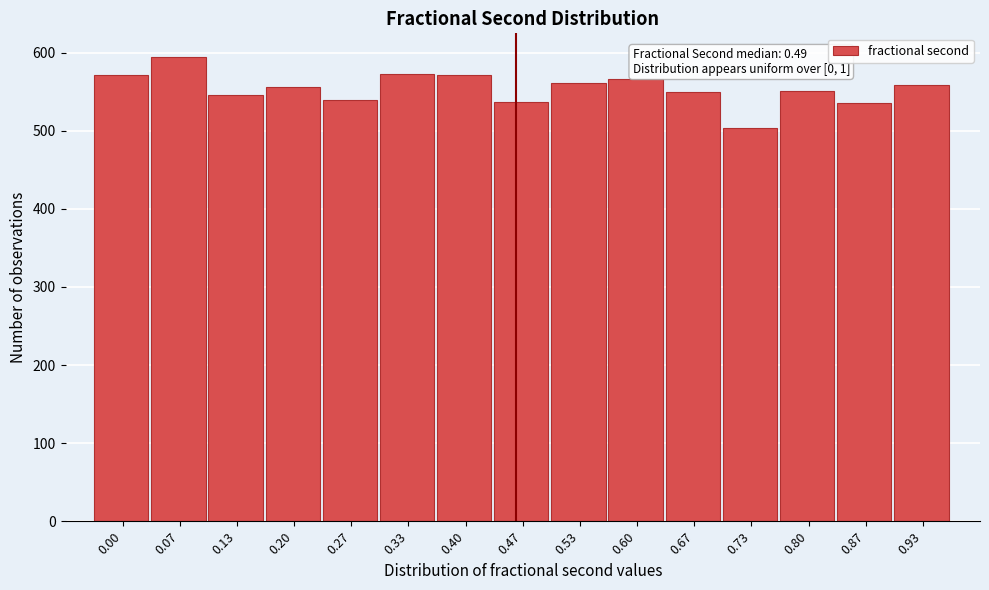

What is the difference between the maximum and minimum values?

91